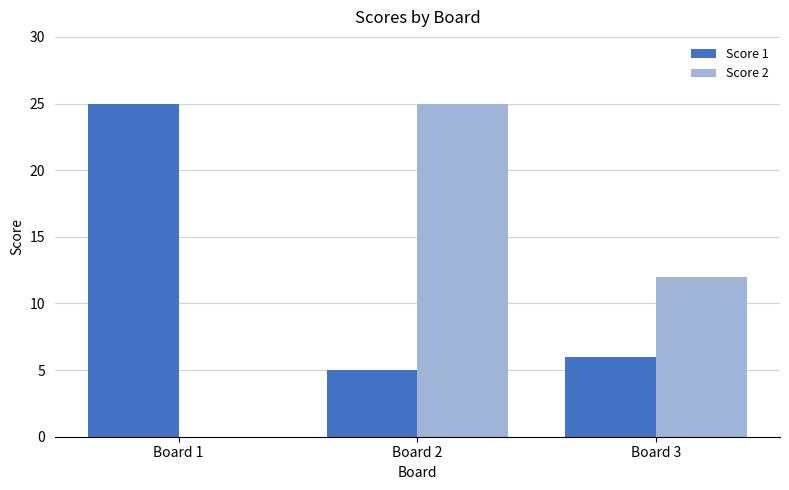

Is it true that Score 2 equals 12 at Board 3?

True